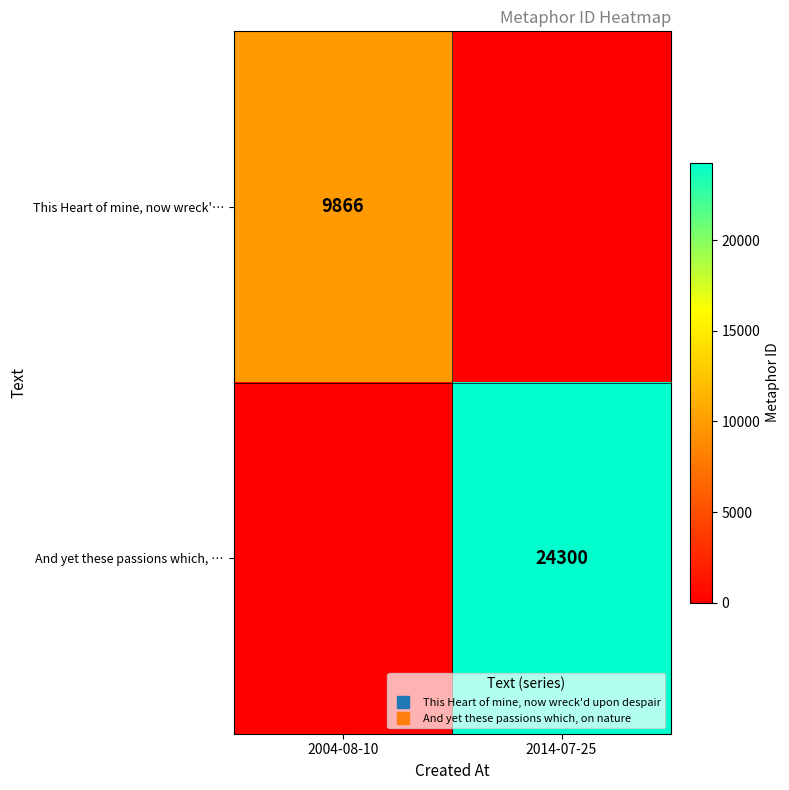

Which category has the lowest value across all series?

2014-07-25